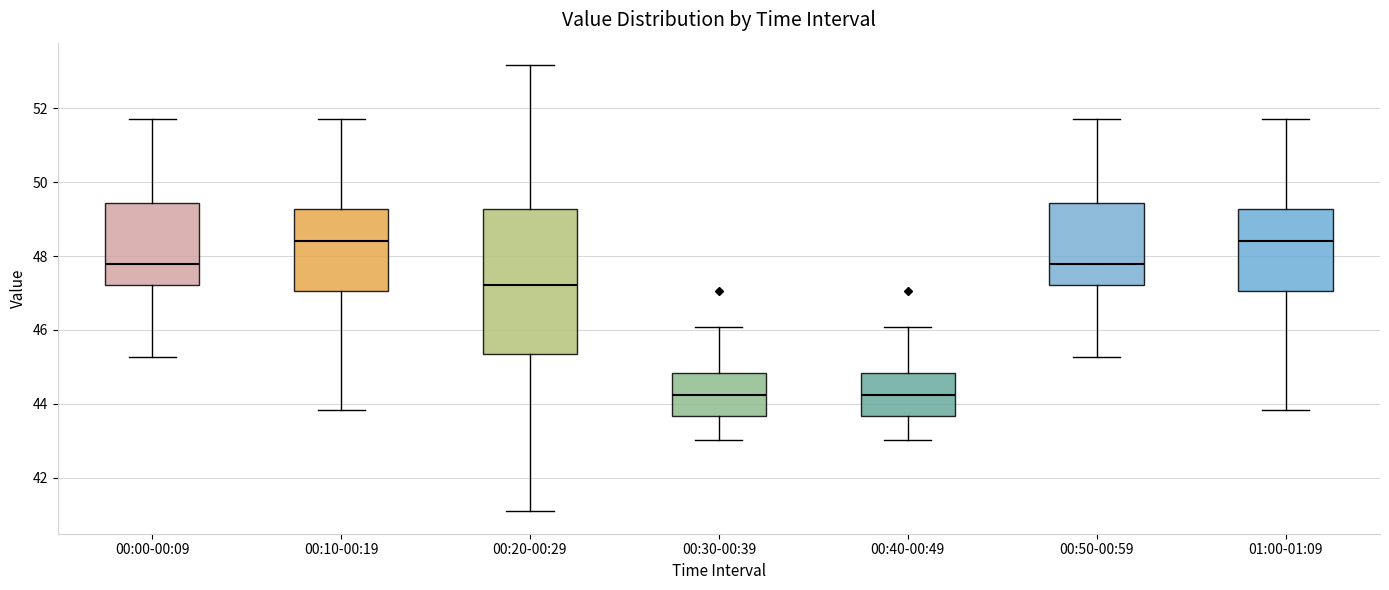

Reading left to right, read every box against the y-axis: the position of its median line, the range the box covers, and the ends of its whiskers. The values are not printed on the chart, so give them approximately, as read against the axis.

00:00-00:09: median 47.8, box 47.2 to 49.4, whiskers 45.2 to 51.8
00:10-00:19: median 48.4, box 47.0 to 49.2, whiskers 43.8 to 51.8
00:20-00:29: median 47.2, box 45.4 to 49.2, whiskers 41.0 to 53.2
00:30-00:39: median 44.2, box 43.6 to 44.8, whiskers 43.0 to 46.0
00:40-00:49: median 44.2, box 43.6 to 44.8, whiskers 43.0 to 46.0
00:50-00:59: median 47.8, box 47.2 to 49.4, whiskers 45.2 to 51.8
01:00-01:09: median 48.4, box 47.0 to 49.2, whiskers 43.8 to 51.8